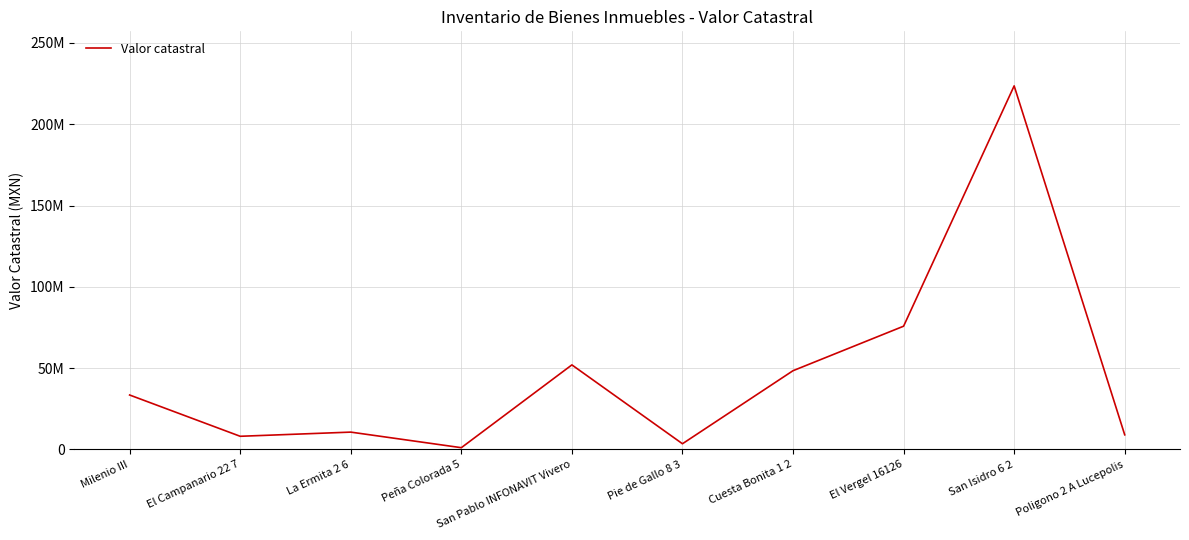

Does the chart have visible grid lines?

Yes